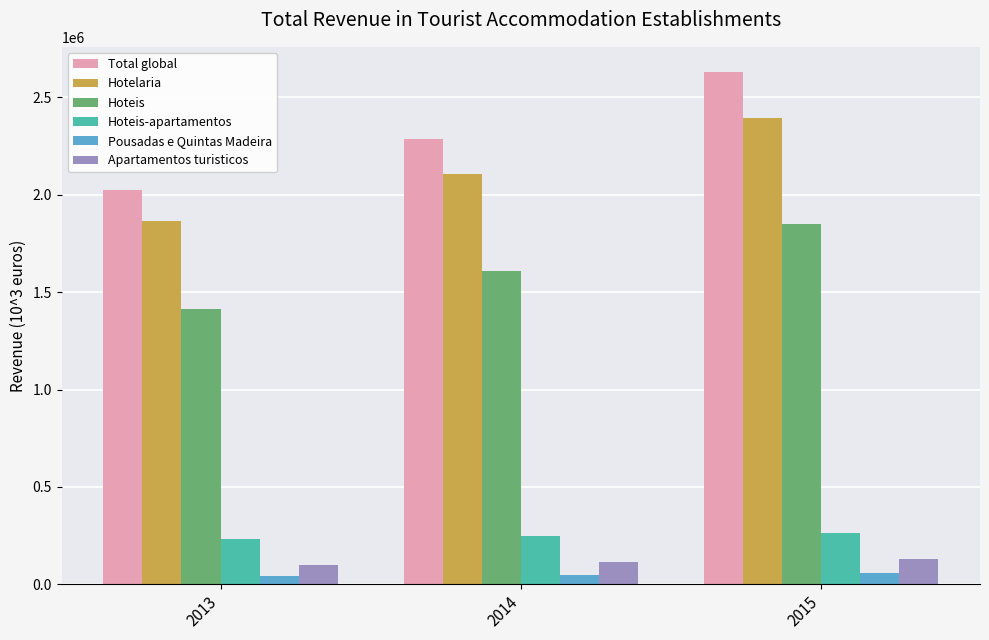

The value of Hoteis at 2015 is 2895123.5. True or false?

False